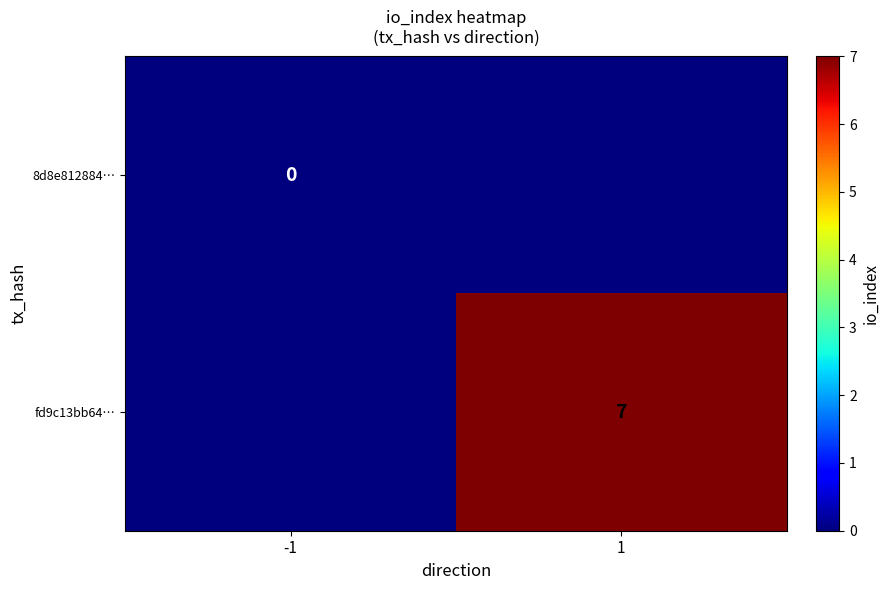

Is the value of fd9c13bb64… at 1 greater than the value of 8d8e812884… at -1?

Yes